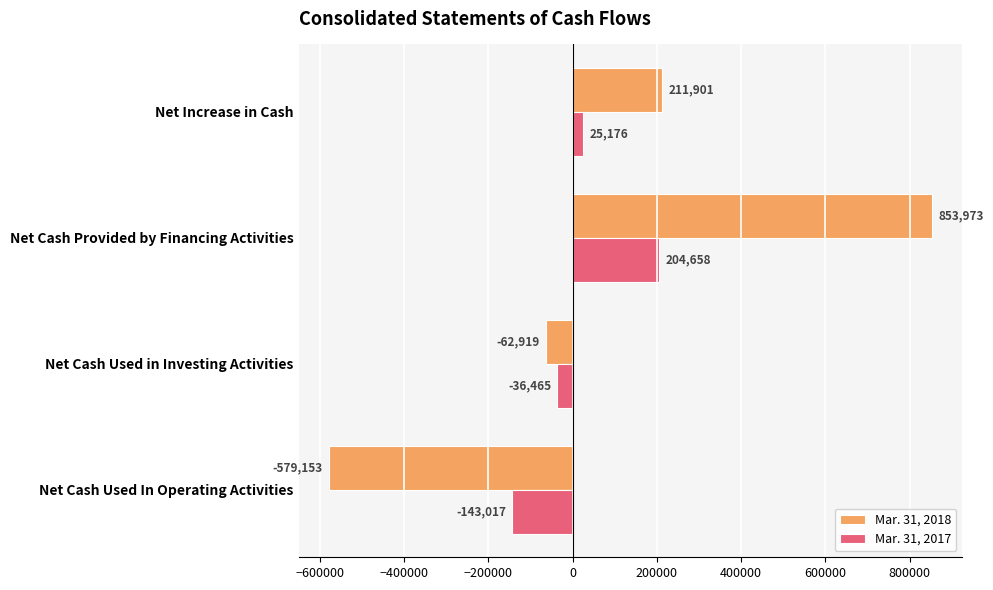

What is the highest value of the Mar. 31, 2017 series?

204658